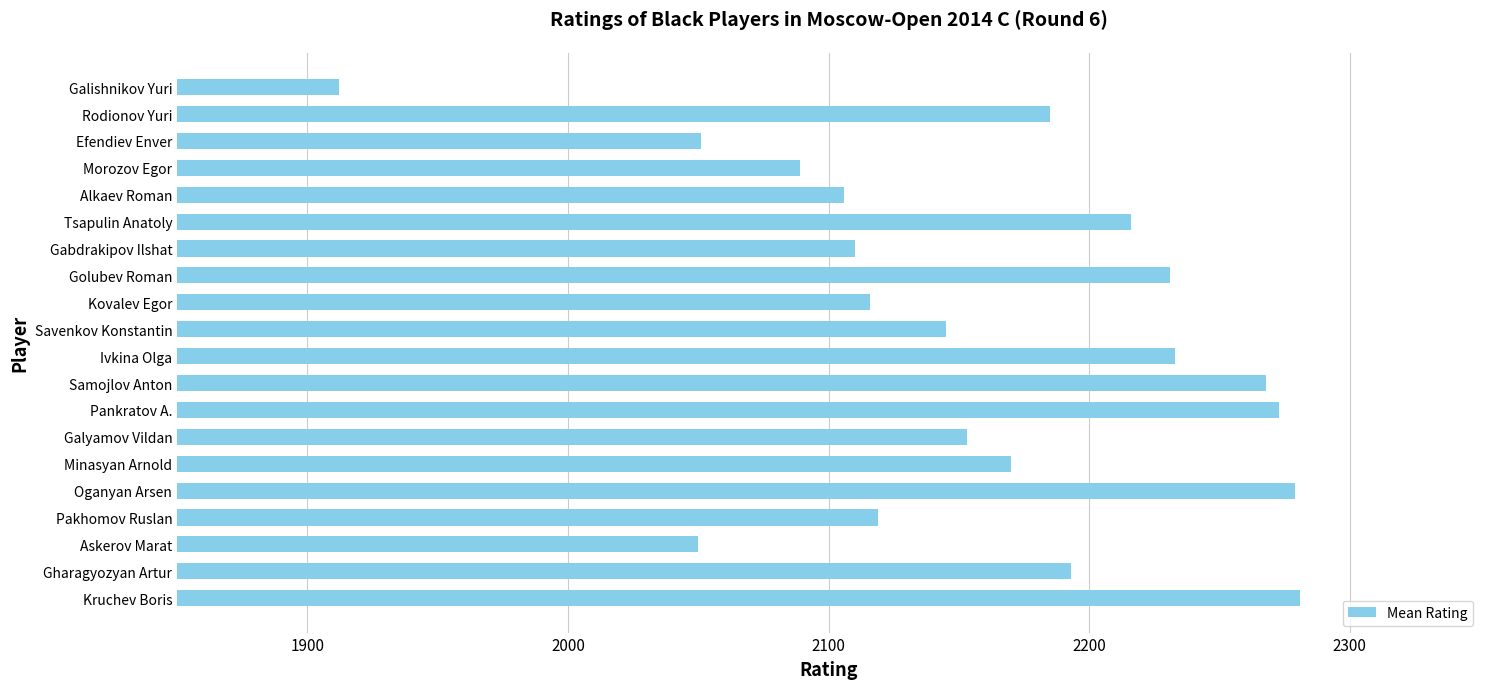

True or false: the data shows 2886 at Savenkov Konstantin.

False